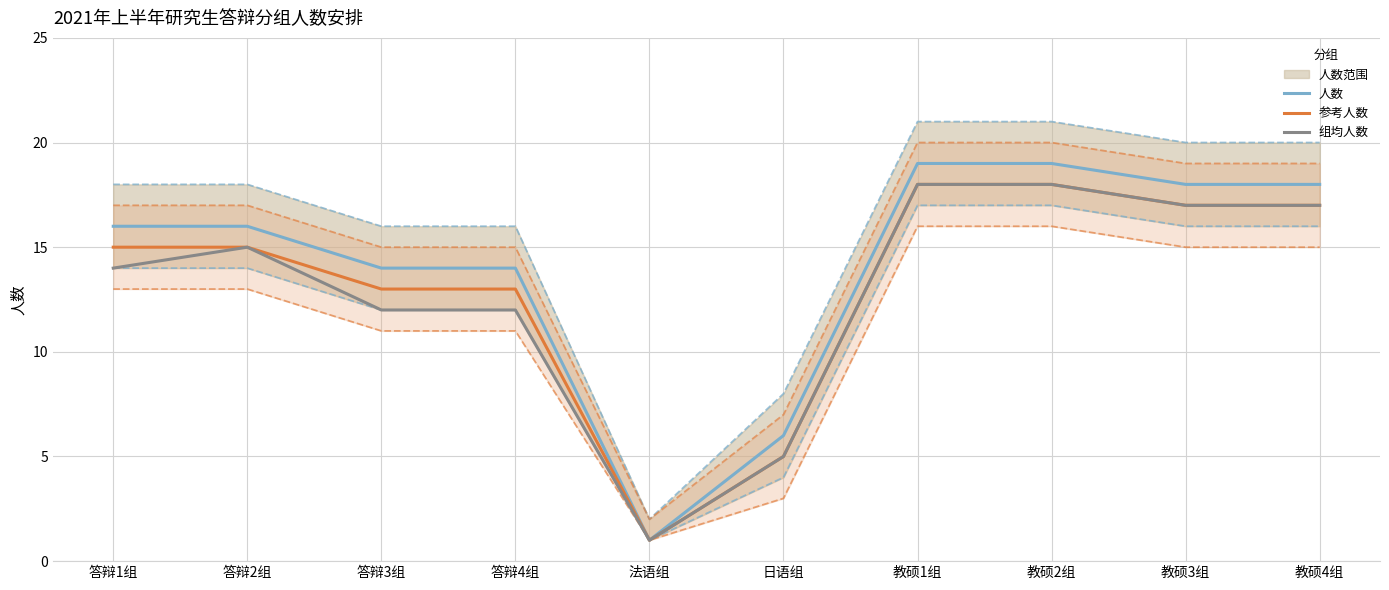

What are all the series names shown in the legend?

人数, 参考人数, 组均人数